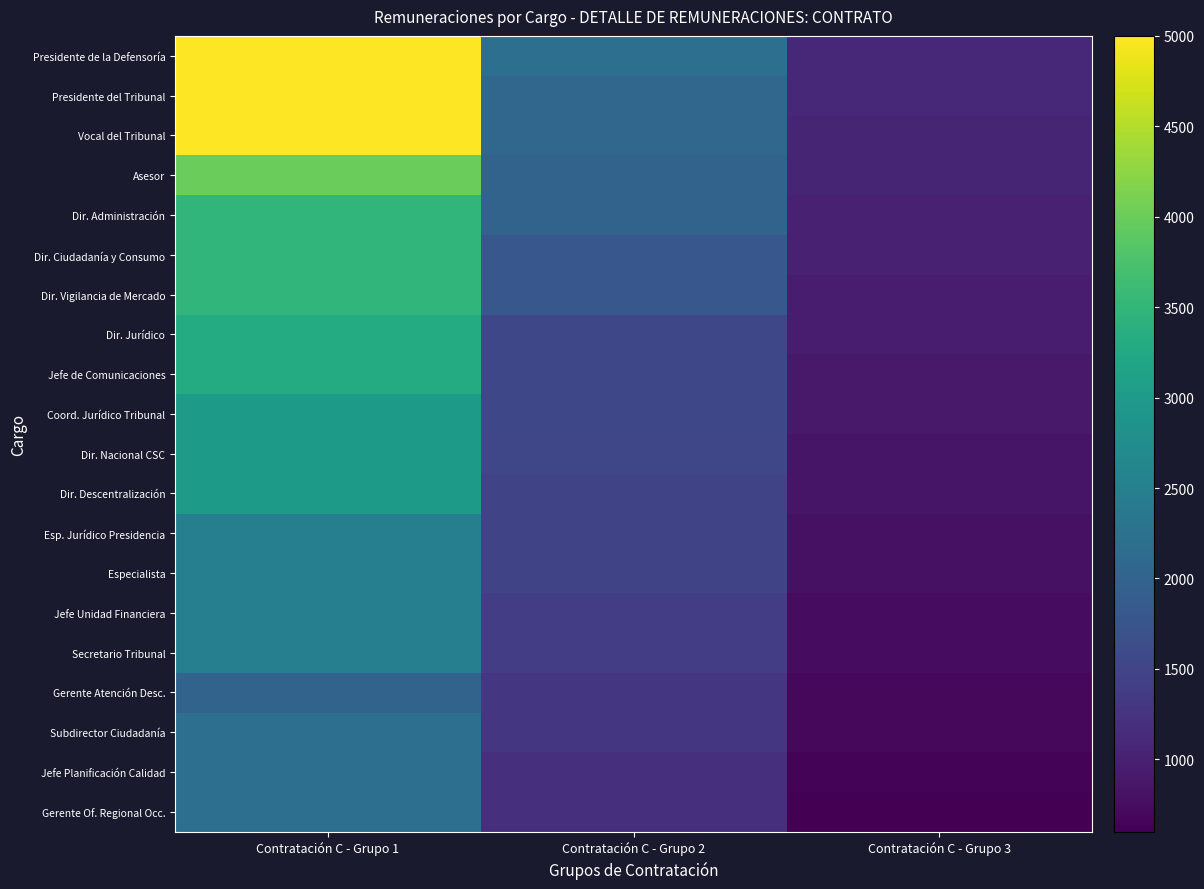

Reading left to right, transcribe all the data shown in this chart.

Presidente de la Defensoría: Contratación C - Grupo 1=5000	Contratación C - Grupo 2=2200	Contratación C - Grupo 3=1100
Presidente del Tribunal: Contratación C - Grupo 1=5000	Contratación C - Grupo 2=2050	Contratación C - Grupo 3=1100
Vocal del Tribunal: Contratación C - Grupo 1=5000	Contratación C - Grupo 2=2050	Contratación C - Grupo 3=1050
Asesor: Contratación C - Grupo 1=4000	Contratación C - Grupo 2=2000	Contratación C - Grupo 3=1050
Dir. Administración: Contratación C - Grupo 1=3500	Contratación C - Grupo 2=2000	Contratación C - Grupo 3=1000
Dir. Ciudadanía y Consumo: Contratación C - Grupo 1=3500	Contratación C - Grupo 2=1800	Contratación C - Grupo 3=1000
Dir. Vigilancia de Mercado: Contratación C - Grupo 1=3500	Contratación C - Grupo 2=1800	Contratación C - Grupo 3=950
Dir. Jurídico: Contratación C - Grupo 1=3300	Contratación C - Grupo 2=1550	Contratación C - Grupo 3=950
Jefe de Comunicaciones: Contratación C - Grupo 1=3300	Contratación C - Grupo 2=1550	Contratación C - Grupo 3=900
Coord. Jurídico Tribunal: Contratación C - Grupo 1=3000	Contratación C - Grupo 2=1550	Contratación C - Grupo 3=900
Dir. Nacional CSC: Contratación C - Grupo 1=3000	Contratación C - Grupo 2=1539	Contratación C - Grupo 3=850
Dir. Descentralización: Contratación C - Grupo 1=3000	Contratación C - Grupo 2=1500	Contratación C - Grupo 3=850
Esp. Jurídico Presidencia: Contratación C - Grupo 1=2500	Contratación C - Grupo 2=1500	Contratación C - Grupo 3=800
Especialista: Contratación C - Grupo 1=2500	Contratación C - Grupo 2=1500	Contratación C - Grupo 3=800
Jefe Unidad Financiera: Contratación C - Grupo 1=2500	Contratación C - Grupo 2=1400	Contratación C - Grupo 3=750
Secretario Tribunal: Contratación C - Grupo 1=2500	Contratación C - Grupo 2=1400	Contratación C - Grupo 3=750
Gerente Atención Desc.: Contratación C - Grupo 1=2000	Contratación C - Grupo 2=1300	Contratación C - Grupo 3=700
Subdirector Ciudadanía: Contratación C - Grupo 1=2200	Contratación C - Grupo 2=1300	Contratación C - Grupo 3=700
Jefe Planificación Calidad: Contratación C - Grupo 1=2200	Contratación C - Grupo 2=1200	Contratación C - Grupo 3=650
Gerente Of. Regional Occ.: Contratación C - Grupo 1=2200	Contratación C - Grupo 2=1200	Contratación C - Grupo 3=600